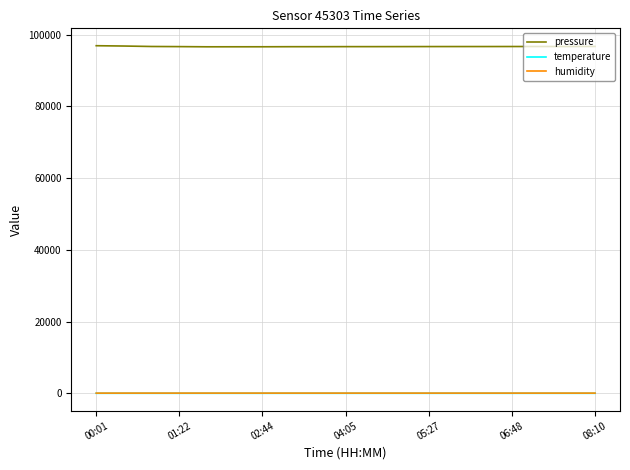

True or false: temperature and humidity intersect in this chart.

False